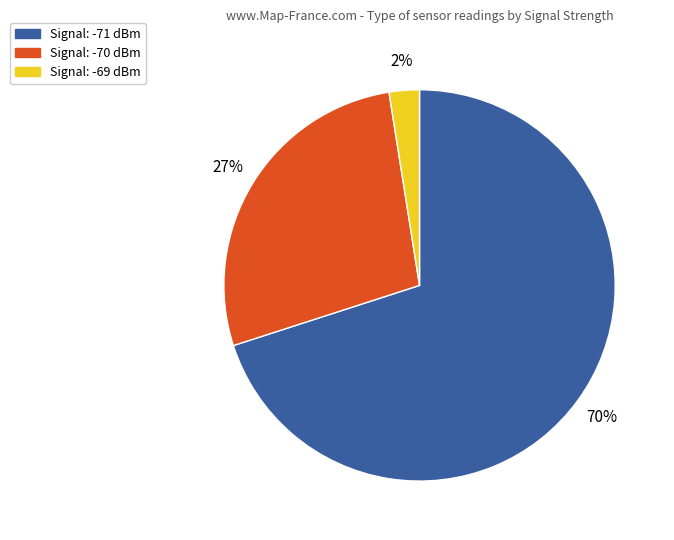

To the nearest percent, what is the average slice percentage?

33%